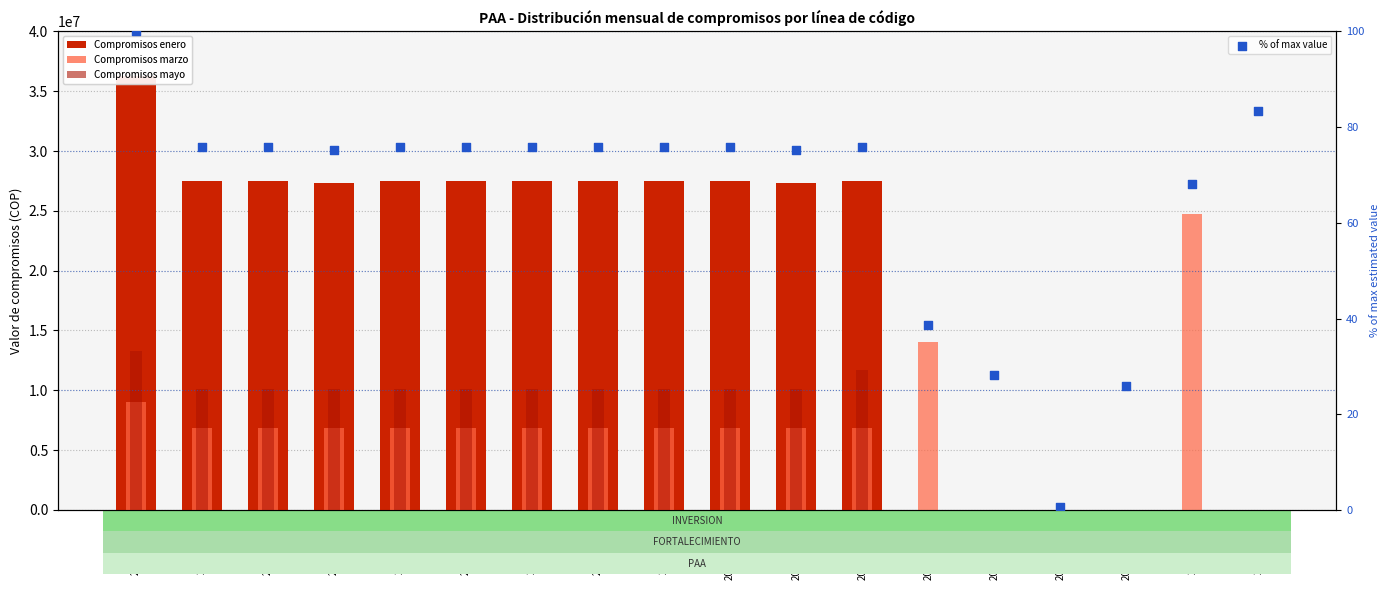

At which category is the sum across all series the highest?

2000.1.1.1.1